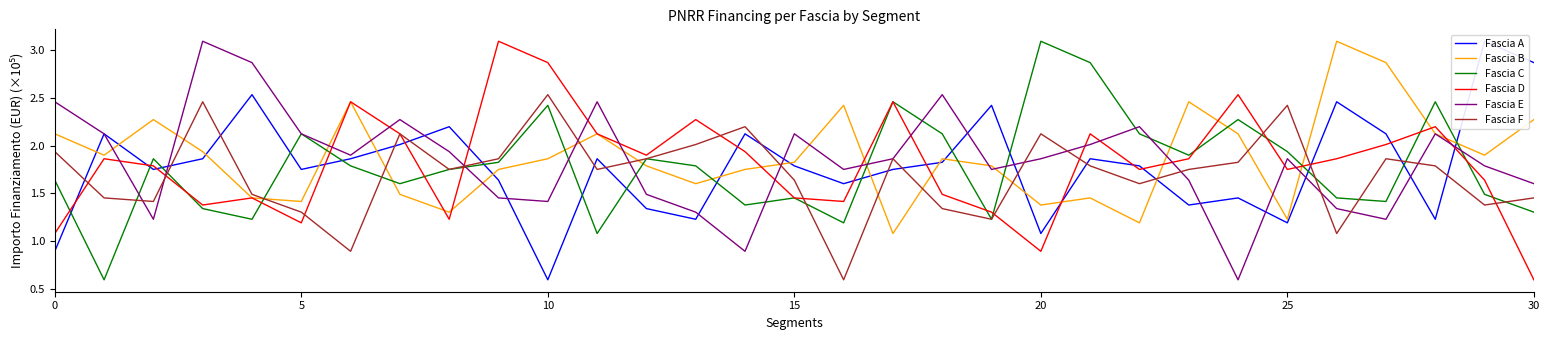

Which series has the widest spread of values?

Fascia A